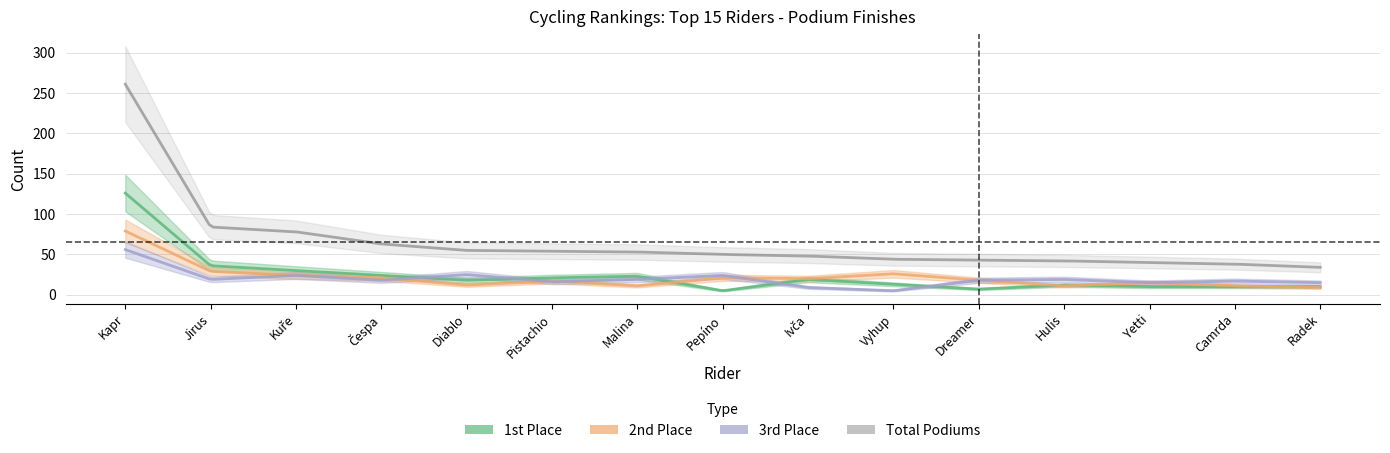

How many lines are shown in the chart?

4